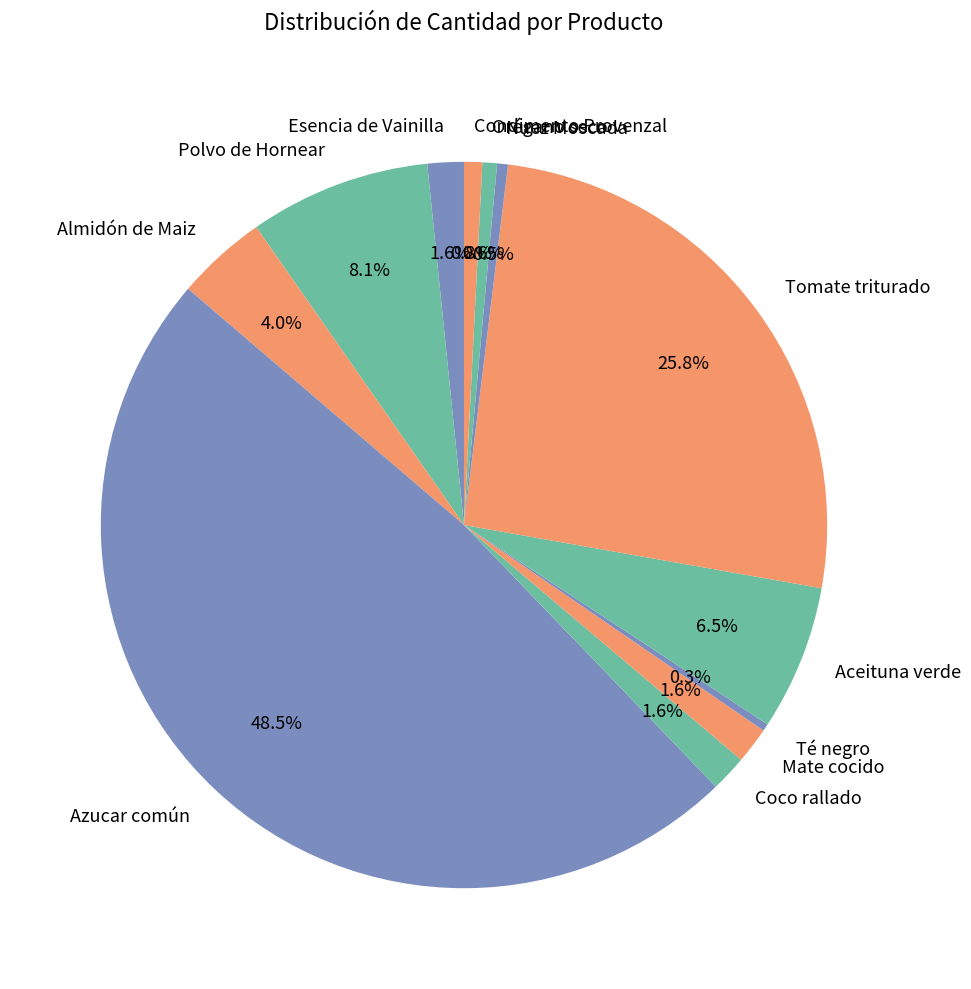

Which category has the biggest portion of the pie?

Azucar común